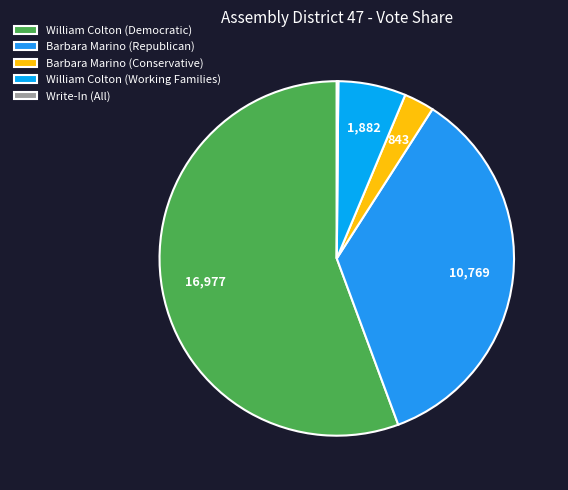

Which slice represents more than half of the pie?

William Colton (Democratic)